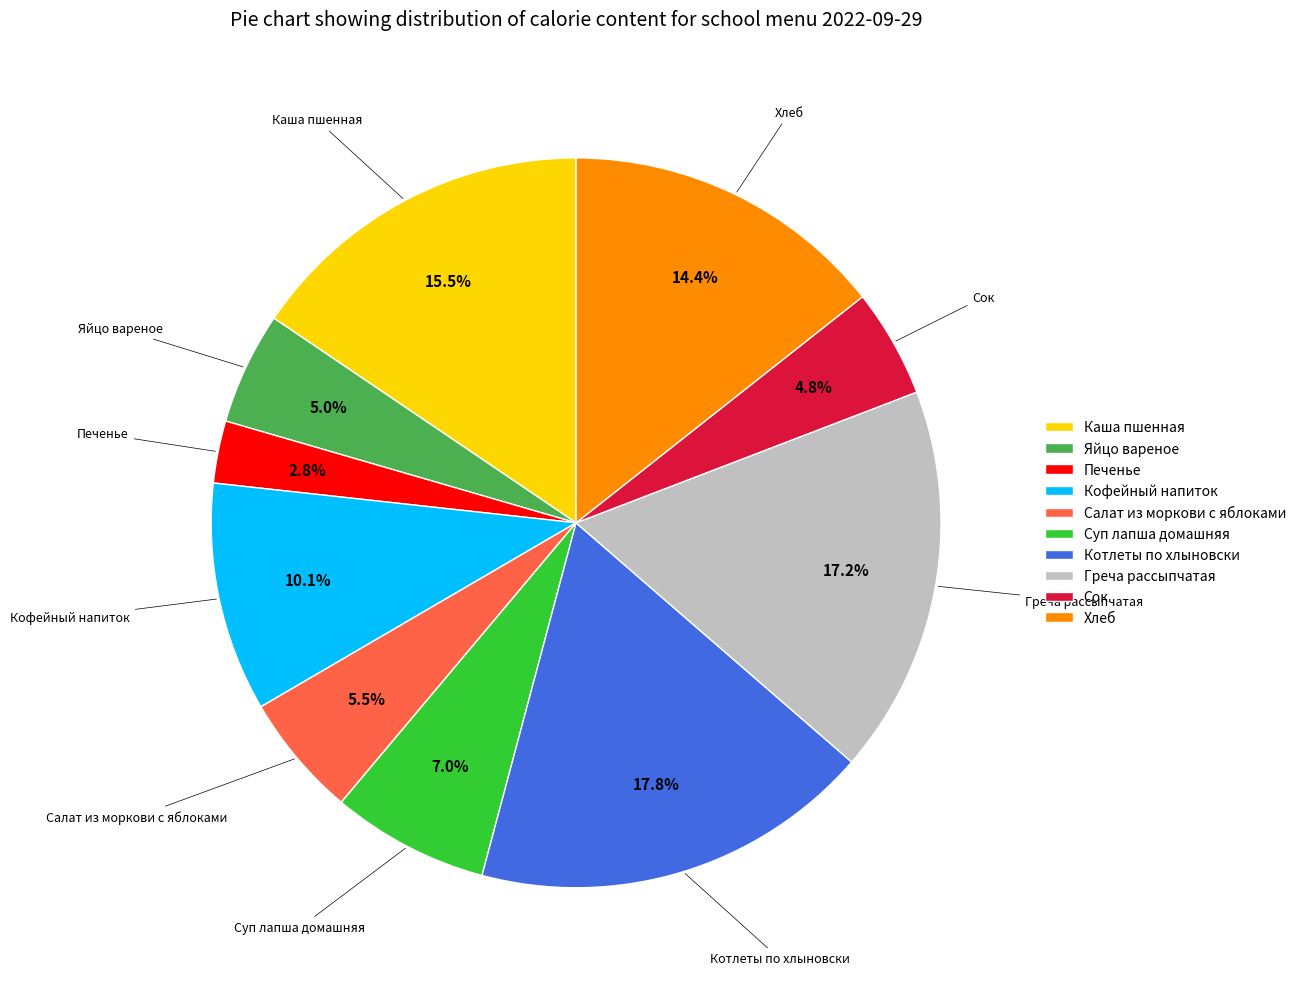

Do Хлеб and Суп лапша домашняя together represent more than half of the pie?

No